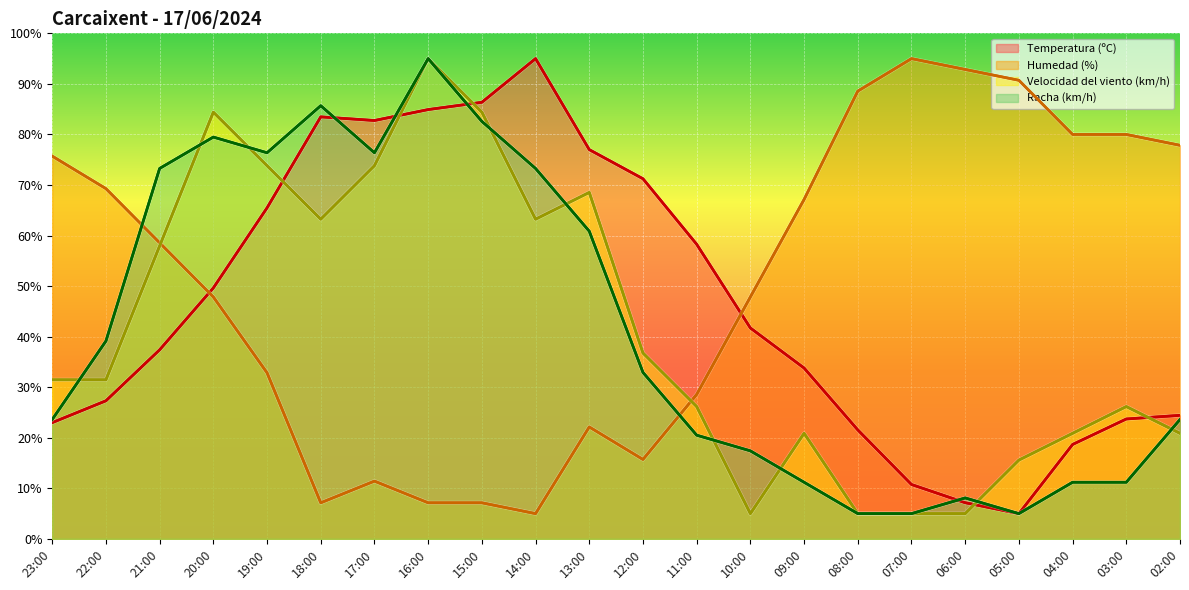

At which category does Temperatura (ºC) reach its first local valley?

17:00